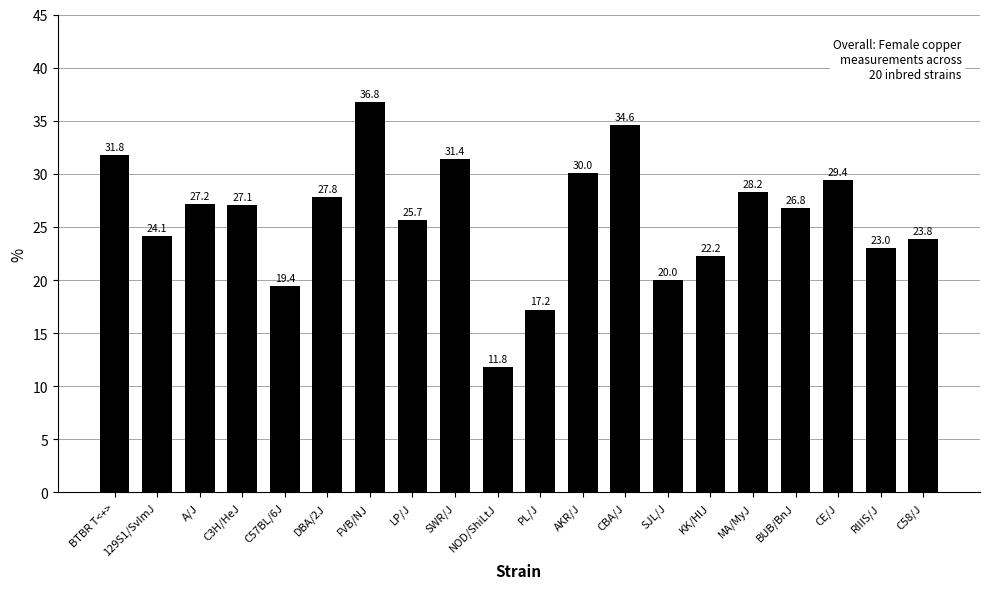

What is the difference between the maximum and minimum values?

25.0